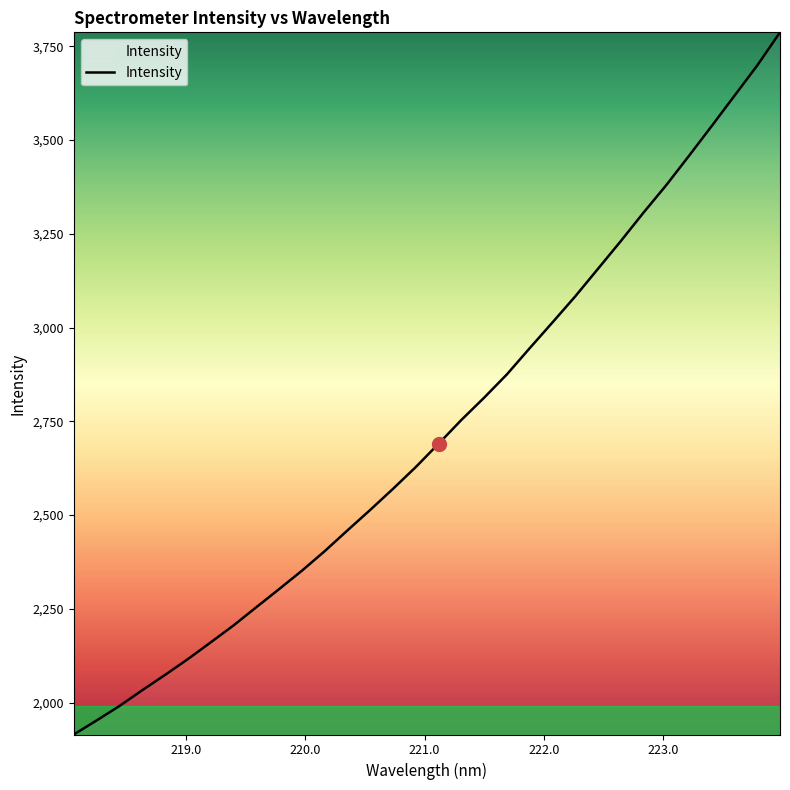

What is the difference between the maximum and minimum values?

1872.2